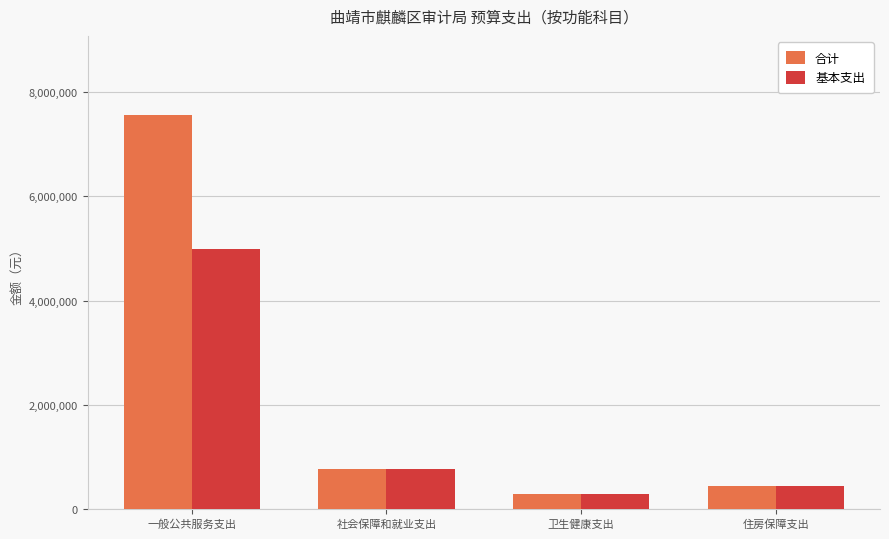

What is the label of the 2nd bar from the left?

社会保障和就业支出